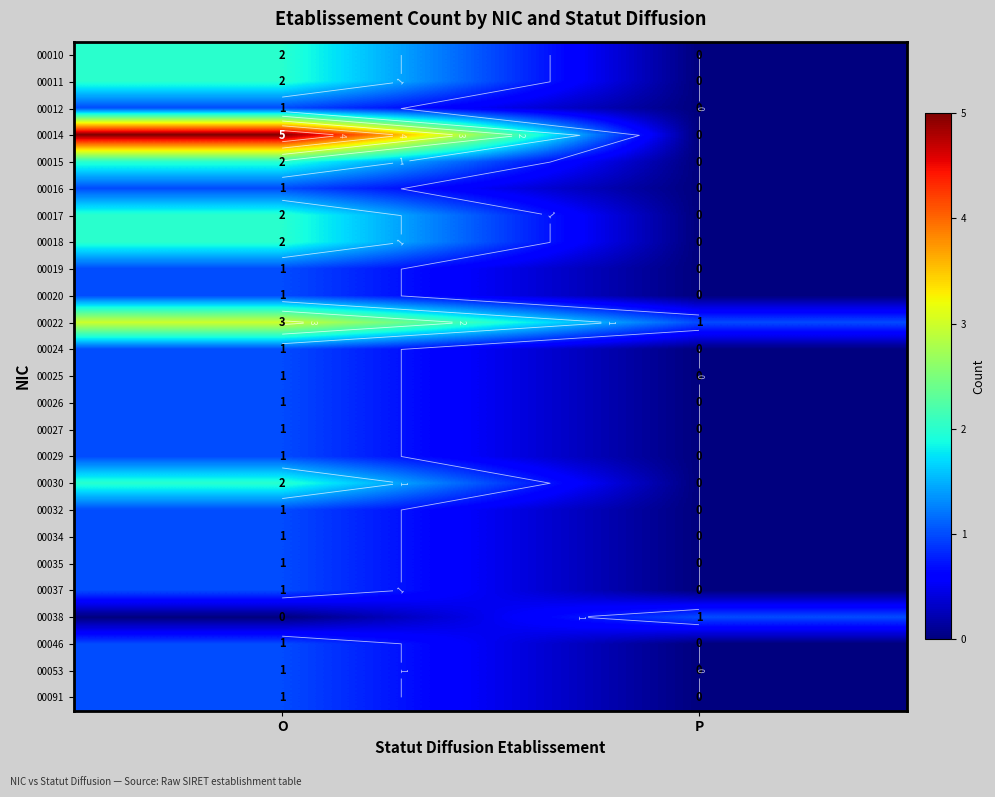

At which category is the sum across all series the highest?

O